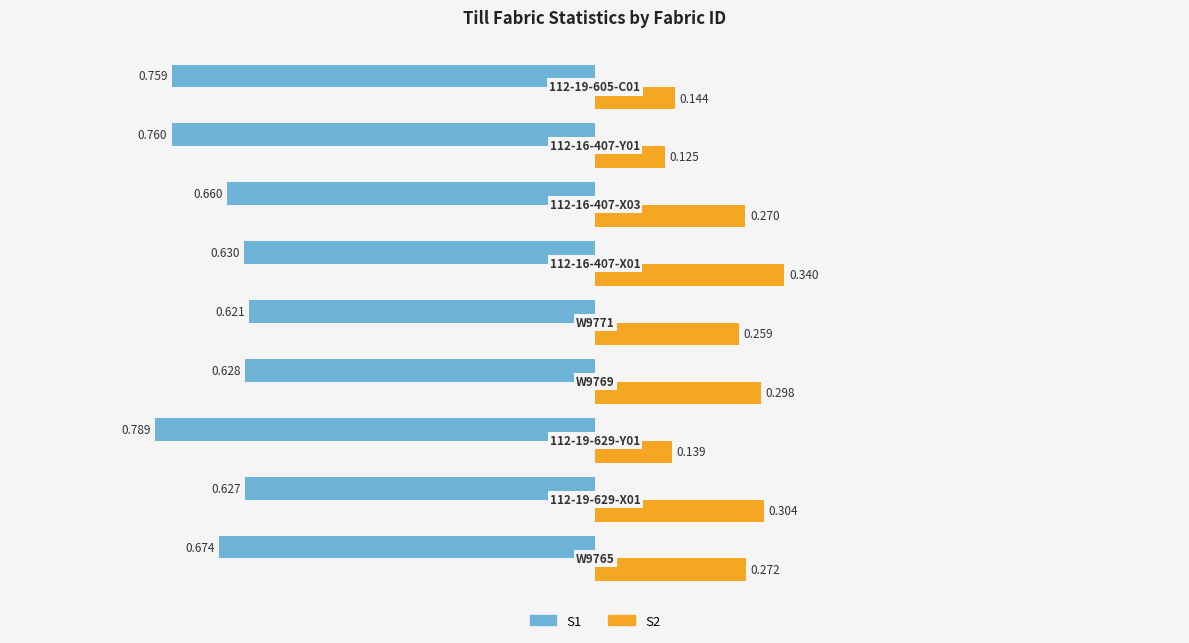

Reading right to left, extract all data points from this chart.

S1: 0.75=-0.8	0.50=-0.8	0.25=-0.7	0.00=-0.6	−0.25=-0.6	−0.50=-0.6	−0.75=-0.8	−1.00=-0.6	−1.25=-0.7
S2: 0.75=0.1	0.50=0.1	0.25=0.3	0.00=0.3	−0.25=0.3	−0.50=0.3	−0.75=0.1	−1.00=0.3	−1.25=0.3